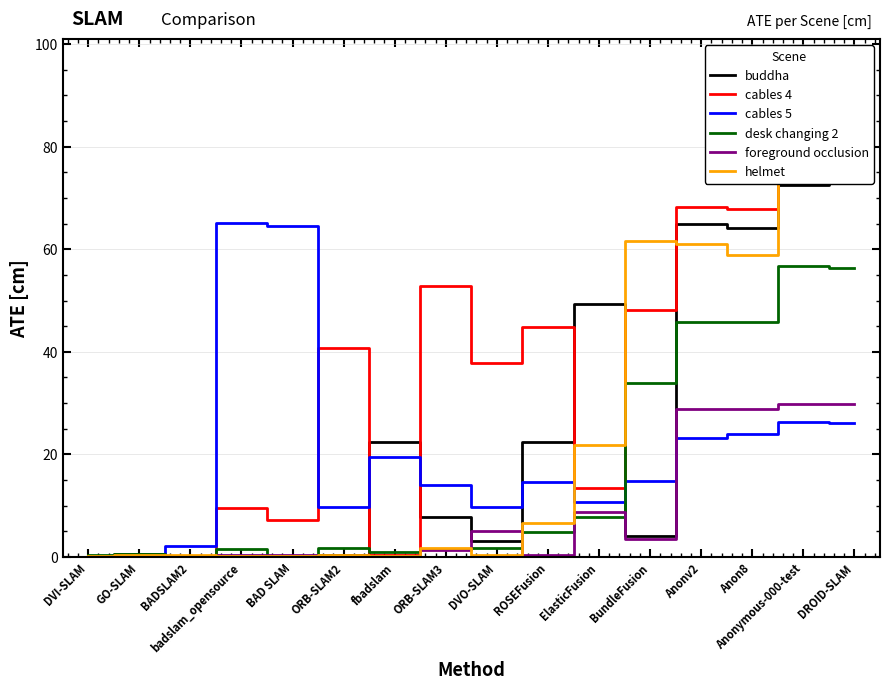

At how many categories does at least one series exceed 71?

2